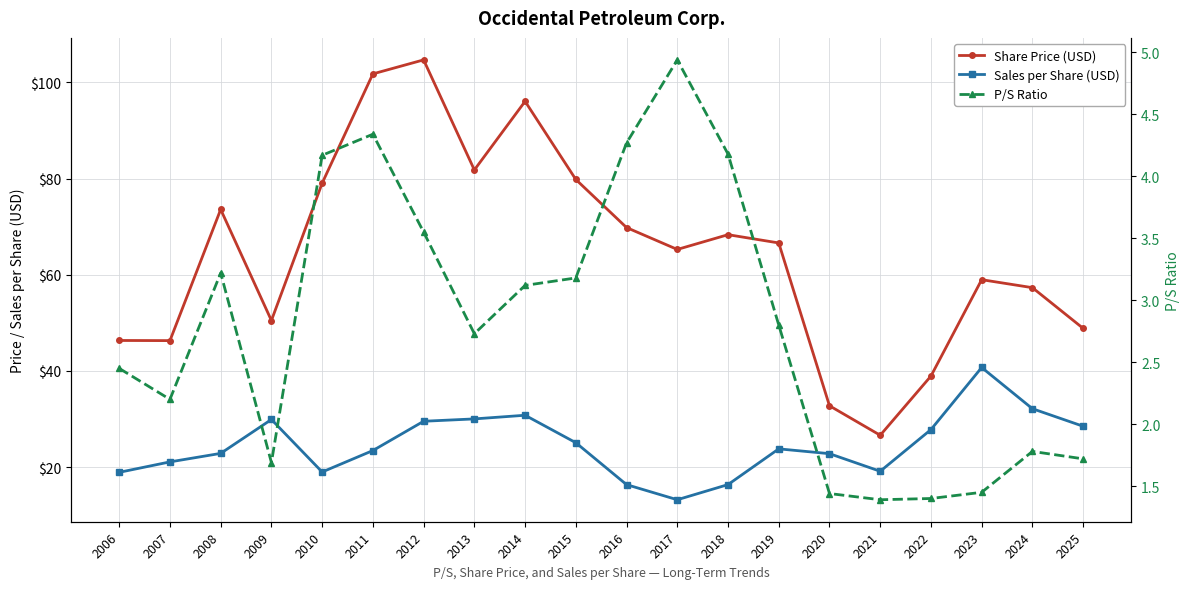

Reading left to right, what are all the values shown in this chart?

Share Price (USD): 46.3	46.3	73.6	50.5	79.0	101.8	104.7	81.8	96.0	79.8	69.8	65.2	68.3	66.6	32.7	26.6	38.9	59.0	57.3	48.8
Sales per Share (USD): 18.9	21.1	22.8	29.9	19.0	23.4	29.5	30.0	30.8	25.1	16.3	13.2	16.4	23.8	22.8	19.1	27.8	40.7	32.1	28.5
P/S Ratio: 2.5	2.2	3.2	1.7	4.2	4.3	3.5	2.7	3.1	3.2	4.3	4.9	4.2	2.8	1.4	1.4	1.4	1.4	1.8	1.7